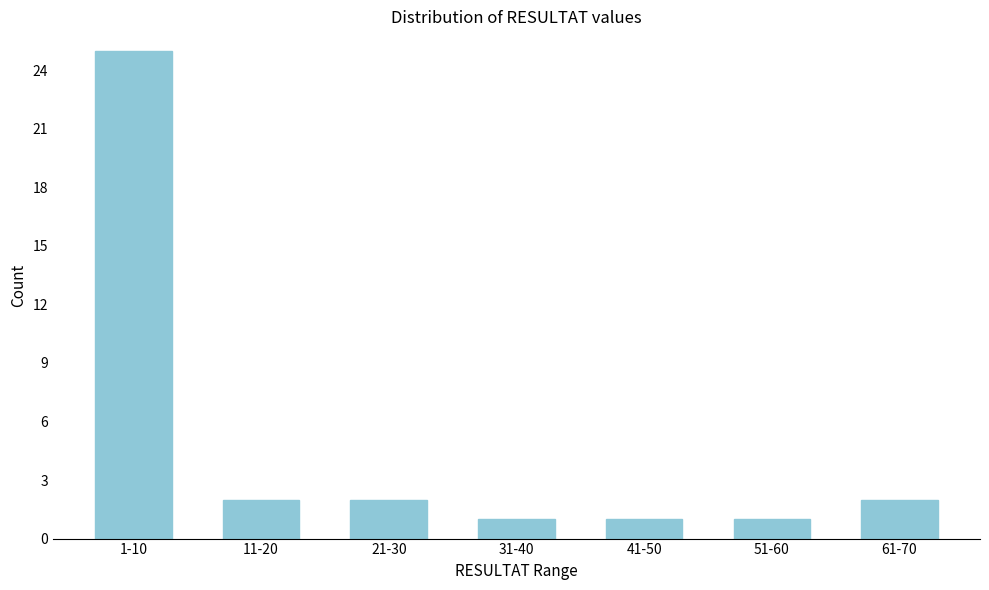

Reading right to left, what are all the values shown in this chart?

2	1	1	1	2	2	25